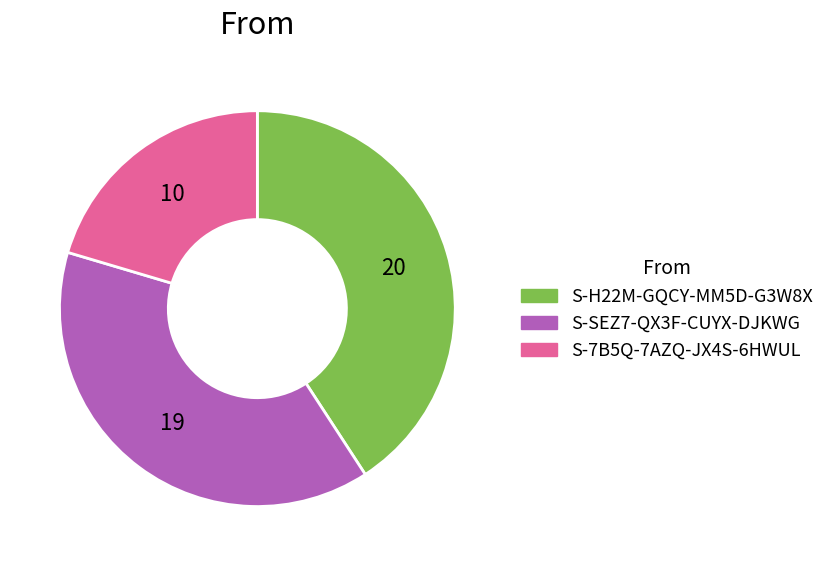

Is there a majority slice in this chart?

No